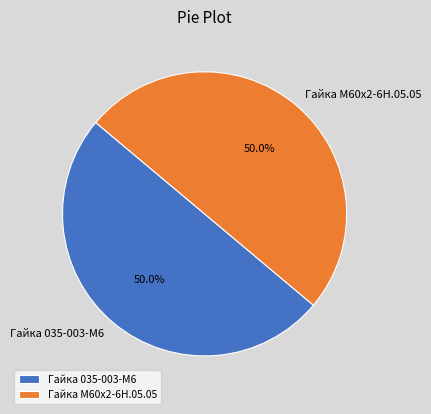

What percentage do Гайка М60х2-6Н.05.05 and Гайка 035-003-М6 together represent?

100.0%